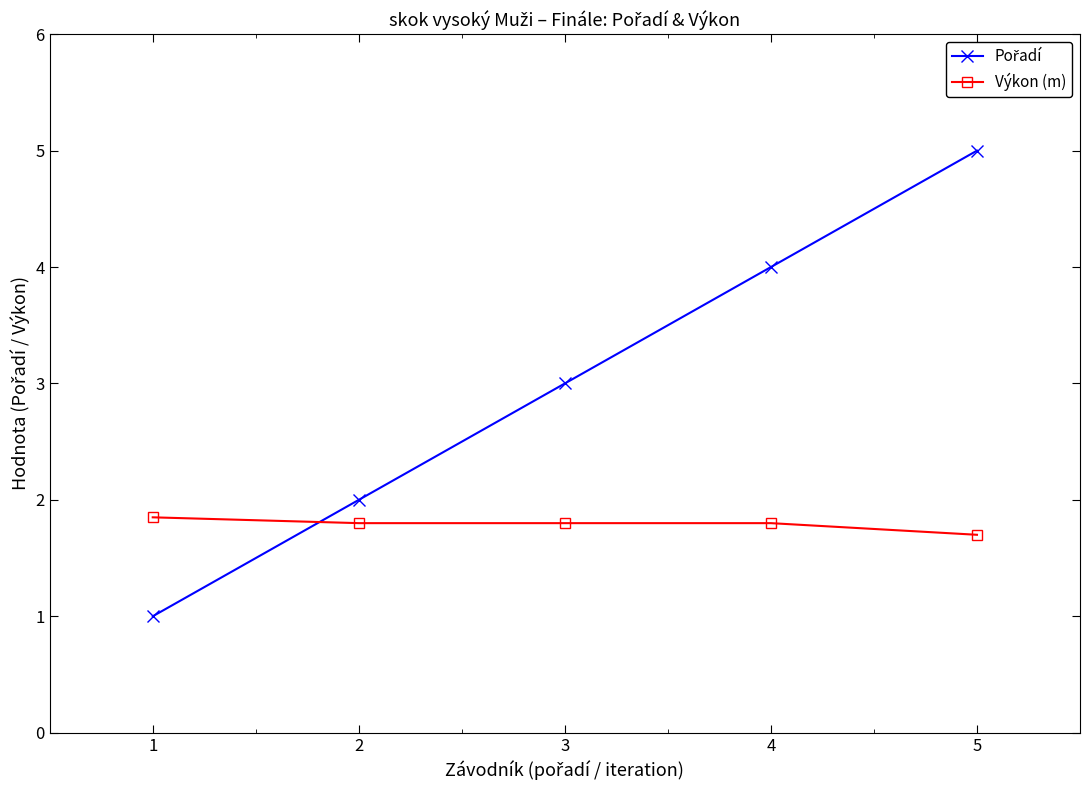

What is the sum of the Výkon (m) values at 1 and 4?

3.7